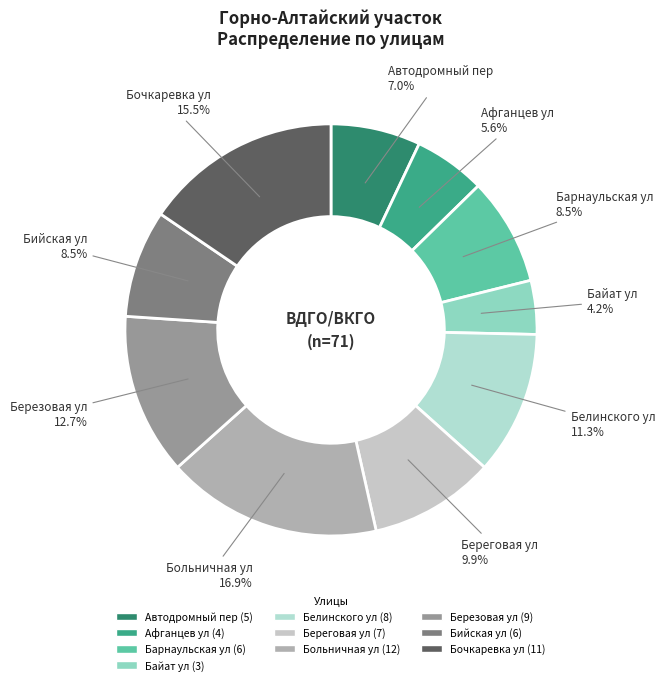

Combined, do Бочкаревка ул and Белинского ул account for over 50%?

No